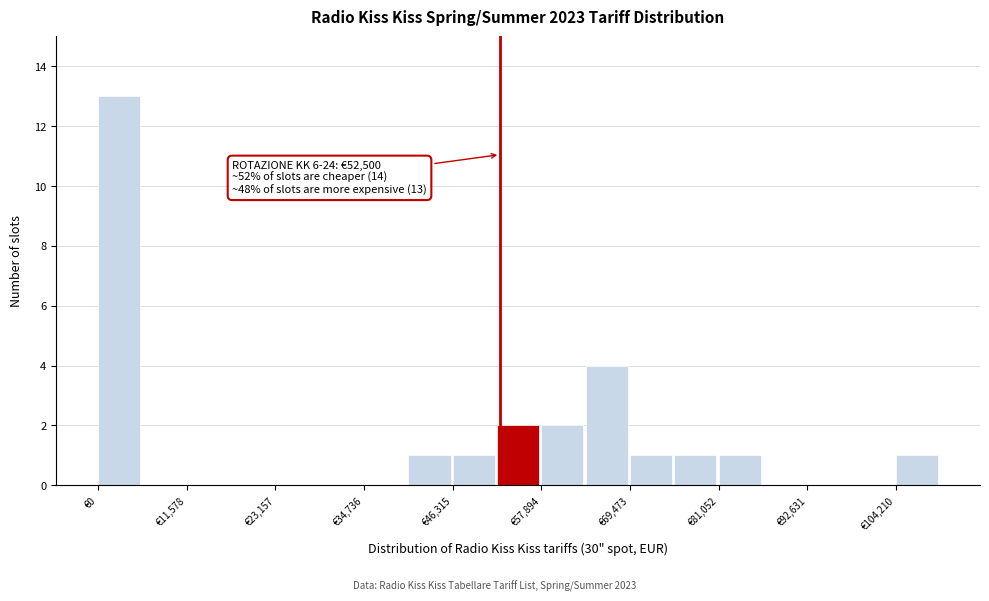

Around what value on the x-axis is the tallest bar? Give the approximate position of its centre, as read against the axis.

2000